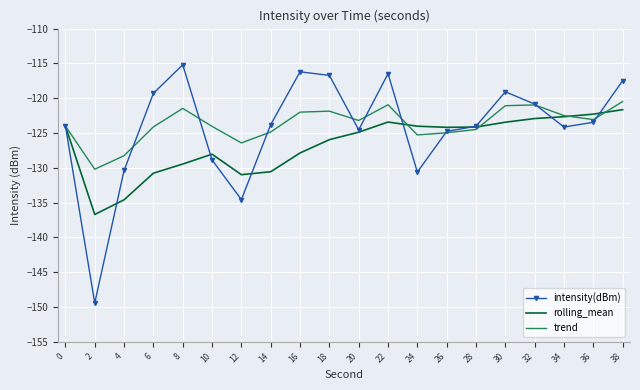

What is the highest value of the intensity(dBm) series?

-115.2